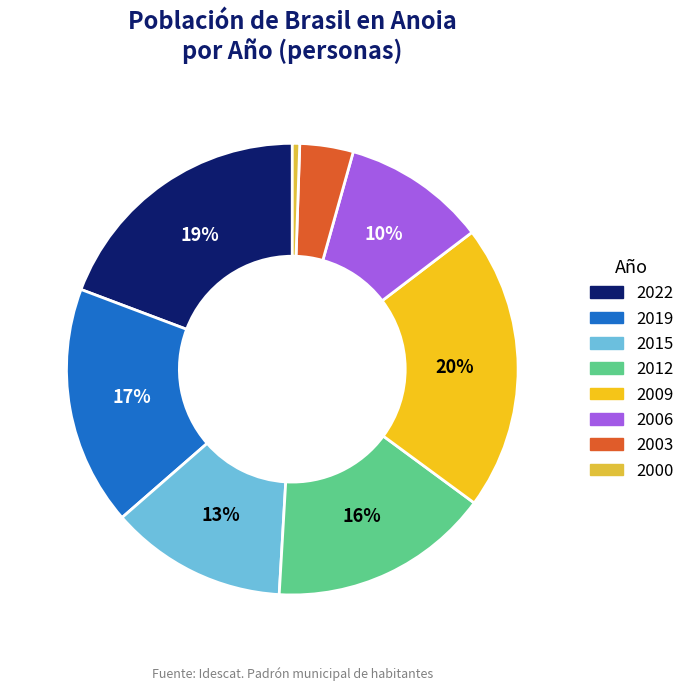

Between 2003 and 2009, which is larger?

2009